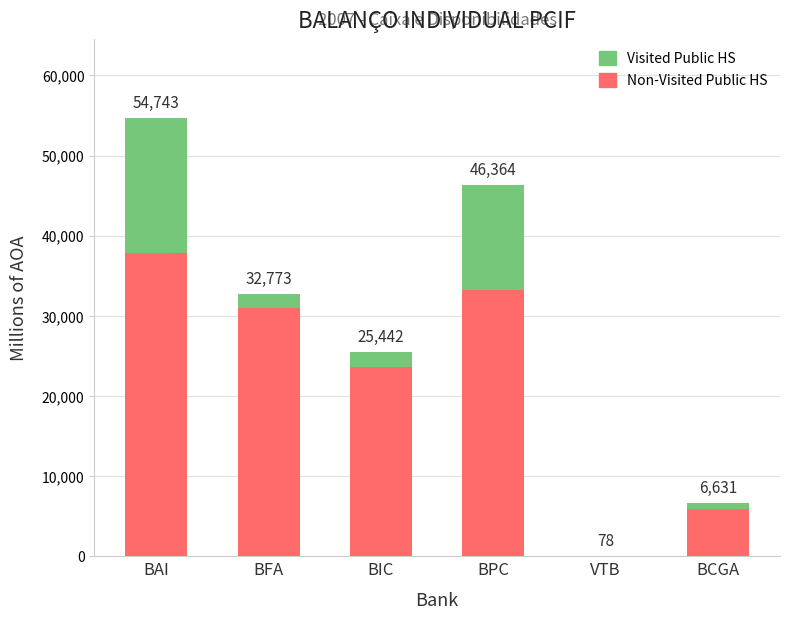

What is the label of the 2nd bar from the left?

BFA